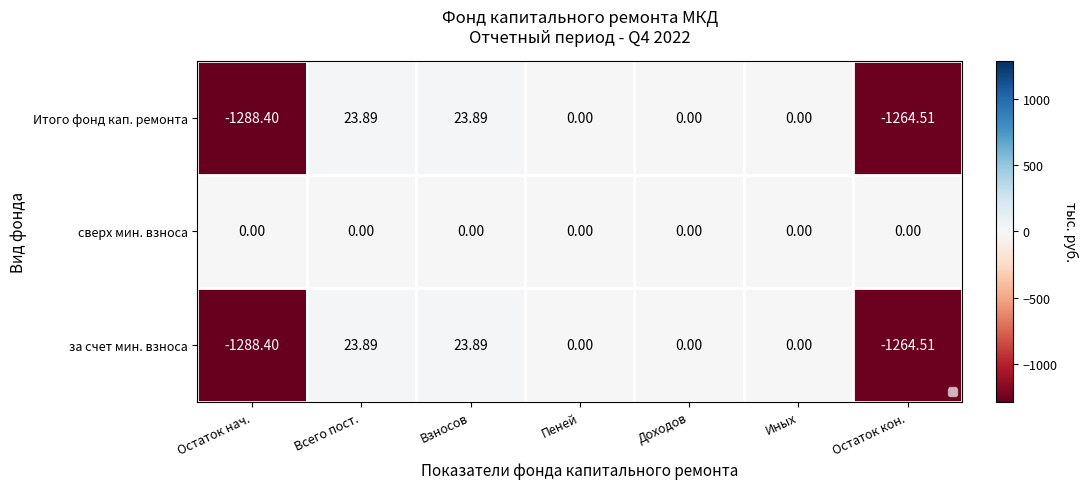

Rank the categories by за счет мин. взноса value from lowest to highest.

Остаток нач., Остаток кон., Пеней, Доходов, Иных, Всего пост., Взносов